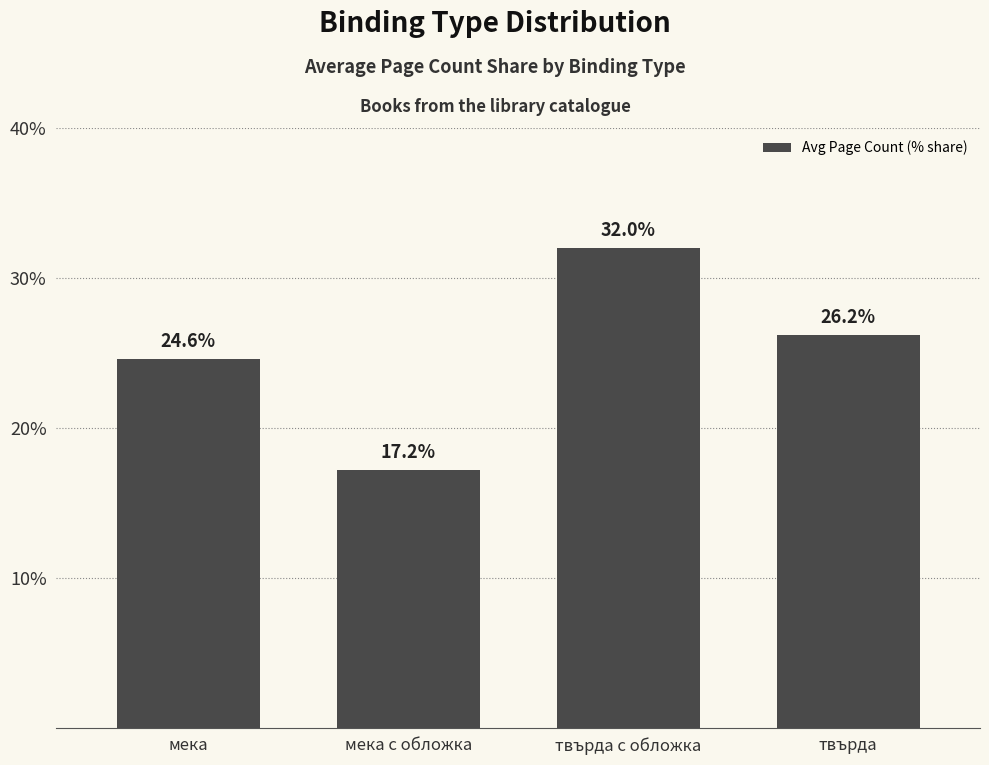

Which category has the lowest value across all series?

мека с обложка